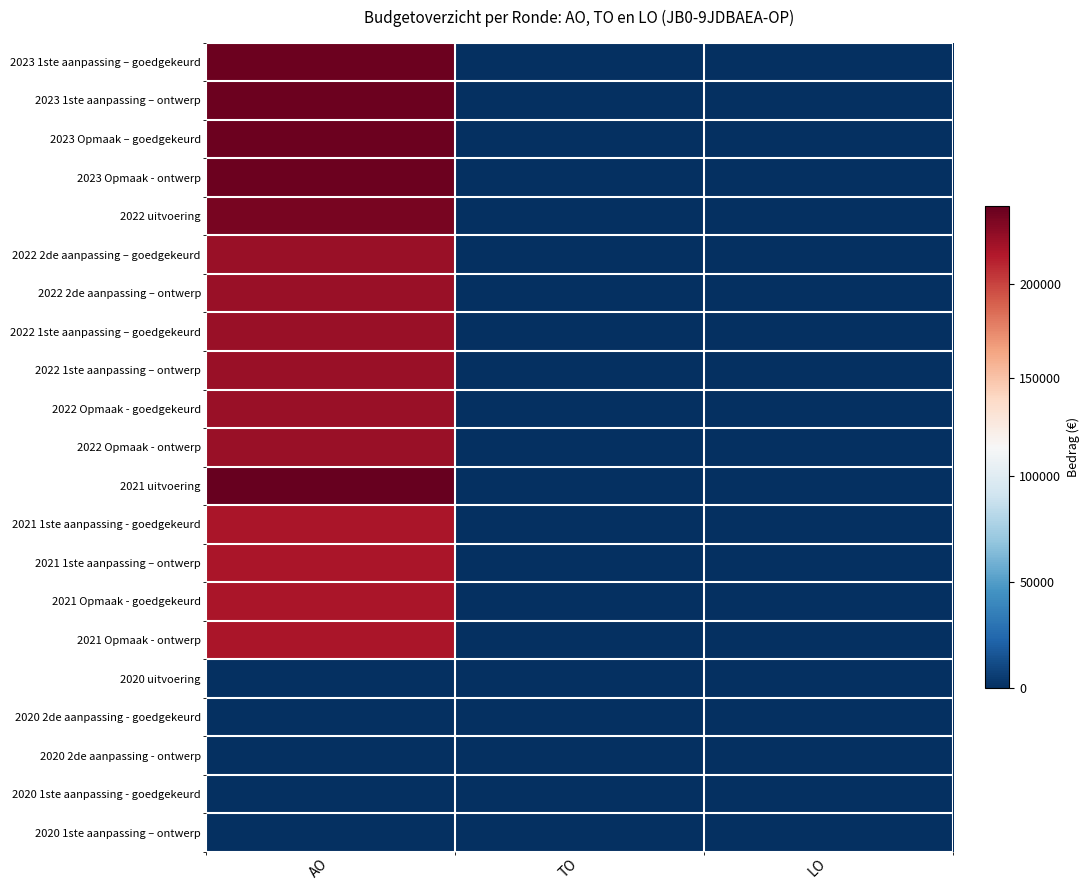

Reading left to right, extract all data points from this chart.

2023 1ste aanpassing – goedgekeurd: AO=238548	TO=0	LO=0
2023 1ste aanpassing – ontwerp: AO=238548	TO=0	LO=0
2023 Opmaak – goedgekeurd: AO=238548	TO=0	LO=0
2023 Opmaak - ontwerp: AO=238548	TO=0	LO=0
2022 uitvoering: AO=234561	TO=0	LO=0
2022 2de aanpassing – goedgekeurd: AO=223059	TO=0	LO=0
2022 2de aanpassing – ontwerp: AO=223059	TO=0	LO=0
2022 1ste aanpassing – goedgekeurd: AO=223059	TO=0	LO=0
2022 1ste aanpassing – ontwerp: AO=223059	TO=0	LO=0
2022 Opmaak - goedgekeurd: AO=223059	TO=0	LO=0
2022 Opmaak - ontwerp: AO=223059	TO=0	LO=0
2021 uitvoering: AO=240778	TO=0	LO=0
2021 1ste aanpassing - goedgekeurd: AO=217288	TO=0	LO=0
2021 1ste aanpassing – ontwerp: AO=217288	TO=0	LO=0
2021 Opmaak - goedgekeurd: AO=217288	TO=0	LO=0
2021 Opmaak - ontwerp: AO=217288	TO=0	LO=0
2020 uitvoering: AO=0	TO=0	LO=0
2020 2de aanpassing - goedgekeurd: AO=0	TO=0	LO=0
2020 2de aanpassing - ontwerp: AO=0	TO=0	LO=0
2020 1ste aanpassing - goedgekeurd: AO=0	TO=0	LO=0
2020 1ste aanpassing – ontwerp: AO=0	TO=0	LO=0